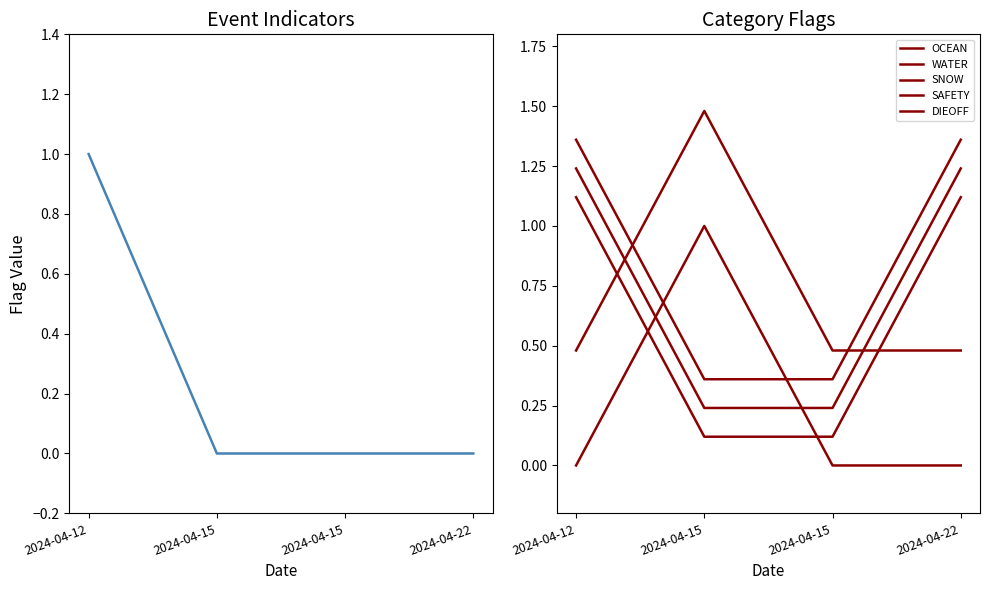

What is the minimum value for SAFETY?

0.4